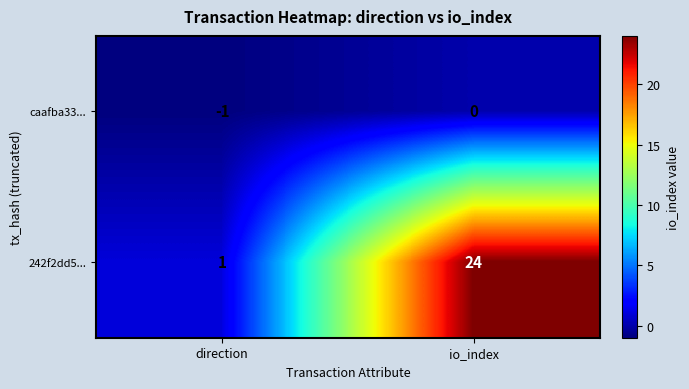

What is the sum of all 242f2dd5... values?

25